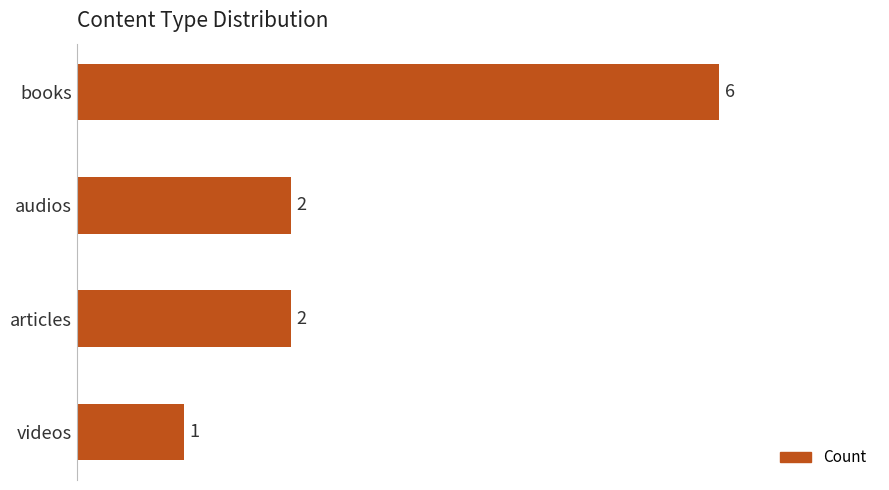

What is the sum of all values?

11